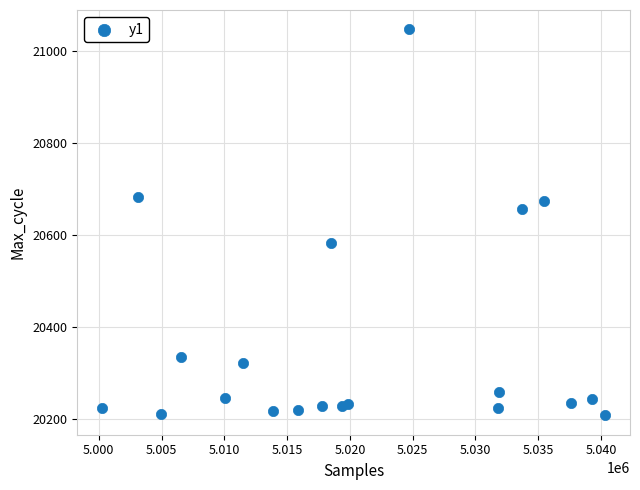

What Y value in the scatter plot is closest to 20627?

20655